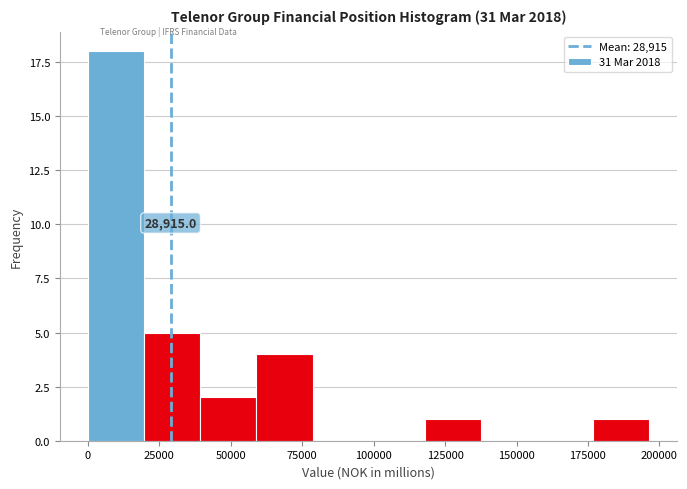

Around what value on the x-axis is the tallest bar? Give the approximate position of its centre, as read against the axis.

10000